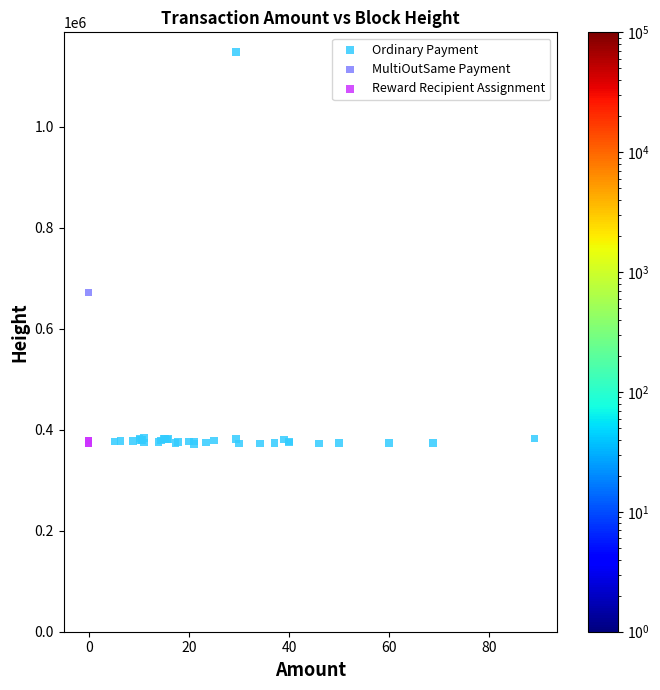

What are all the series names shown in the legend?

Ordinary Payment, MultiOutSame Payment, Reward Recipient Assignment